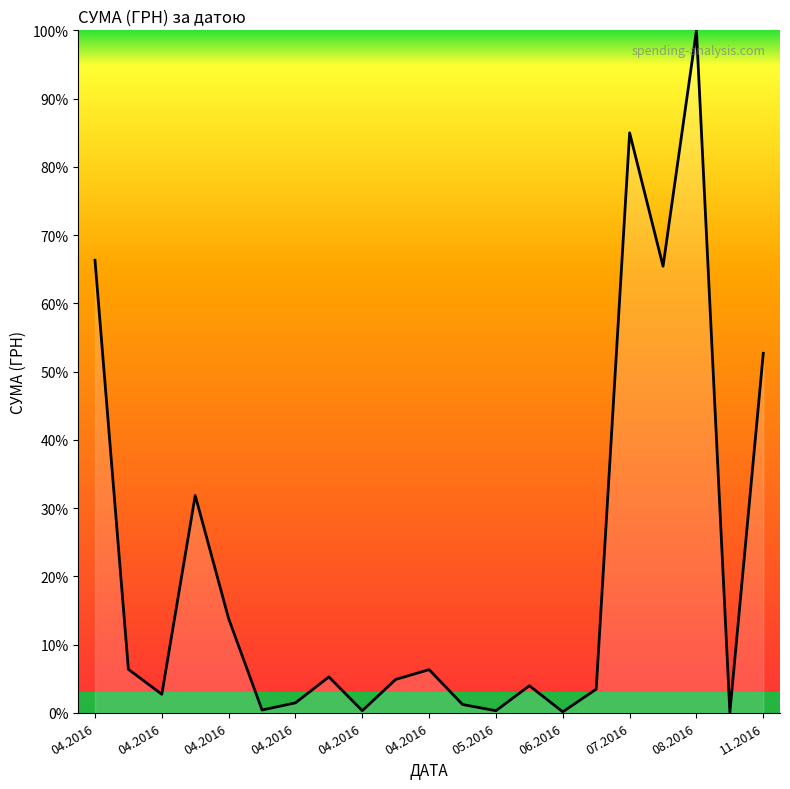

How many lines are shown in the chart?

1